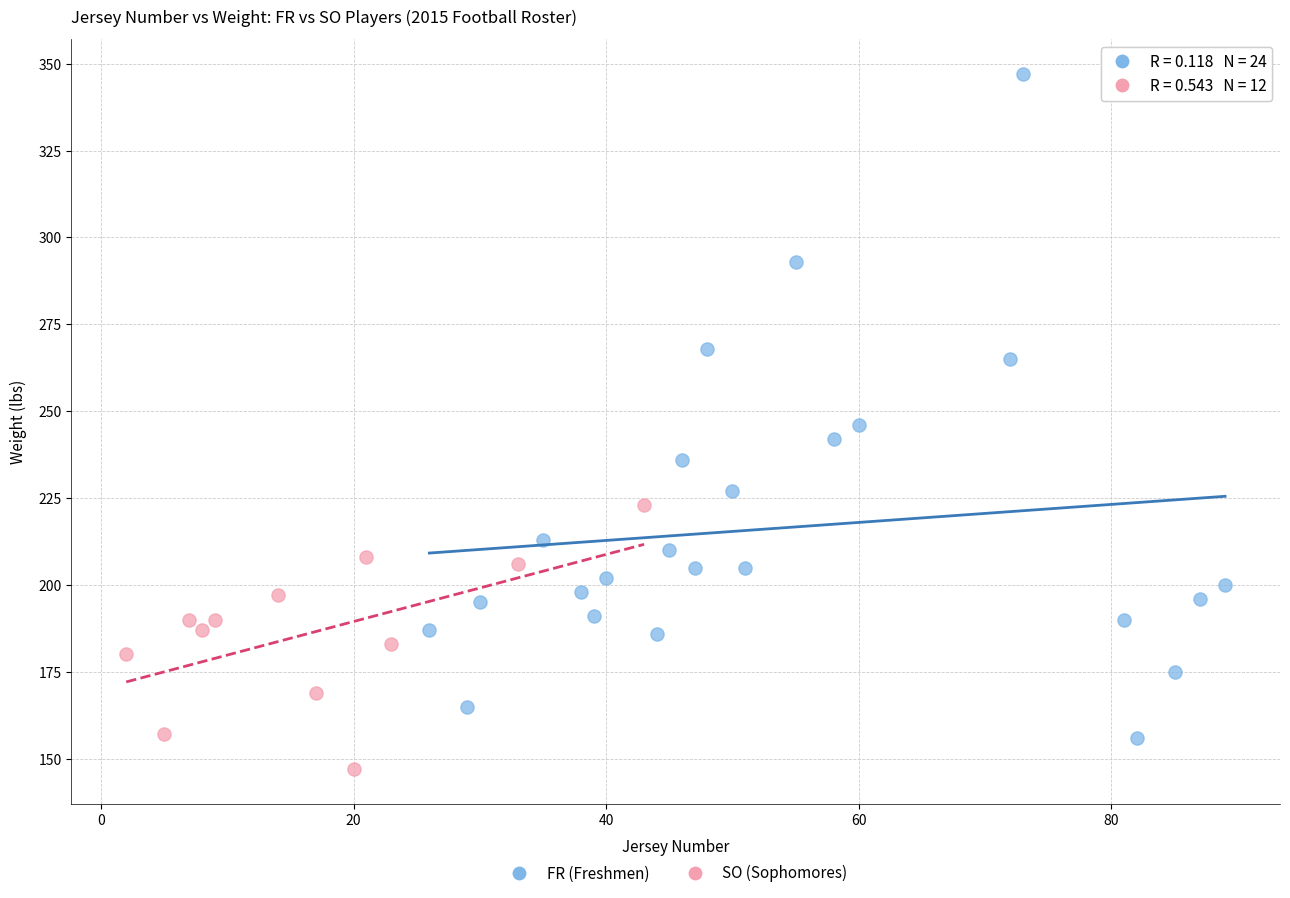

Which series has the widest spread of Y values?

FR (Freshmen)